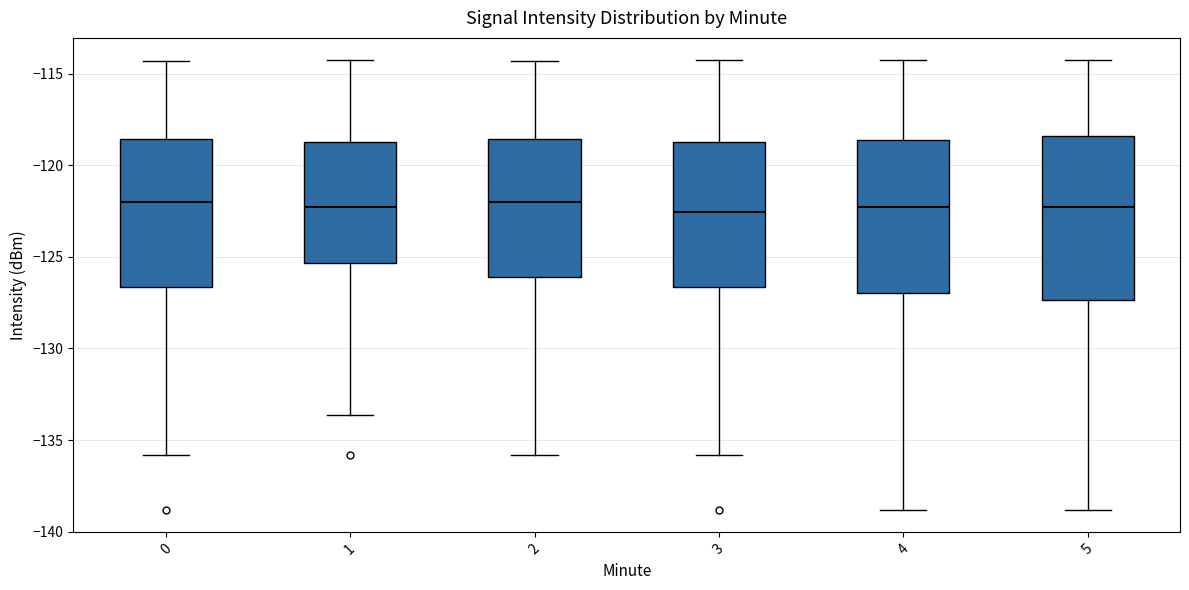

Where is the lower edge of the box at x = 5 on the y-axis? The values are not printed on the chart, so give them approximately, as read against the axis.

-127.5